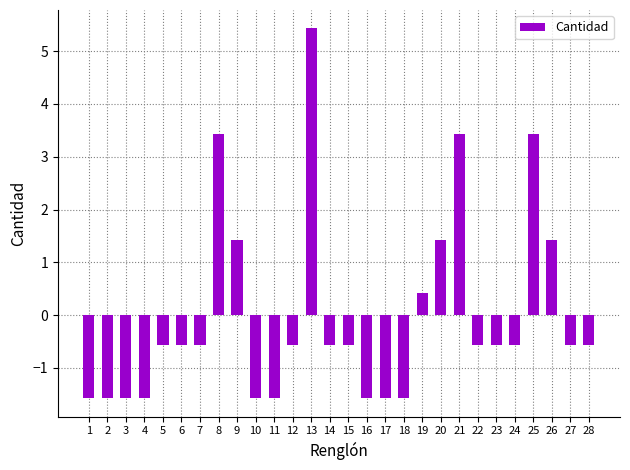

Reading left to right, what are all the values shown in this chart?

-1.6	-1.6	-1.6	-1.6	-0.6	-0.6	-0.6	3.4	1.4	-1.6	-1.6	-0.6	5.4	-0.6	-0.6	-1.6	-1.6	-1.6	0.4	1.4	3.4	-0.6	-0.6	-0.6	3.4	1.4	-0.6	-0.6